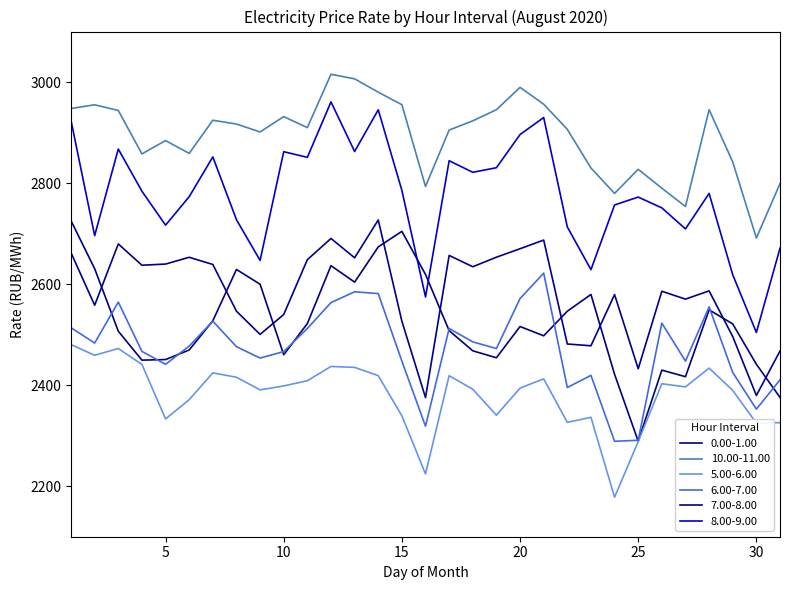

What is the sum of all 8.00-9.00 values?

86055.9